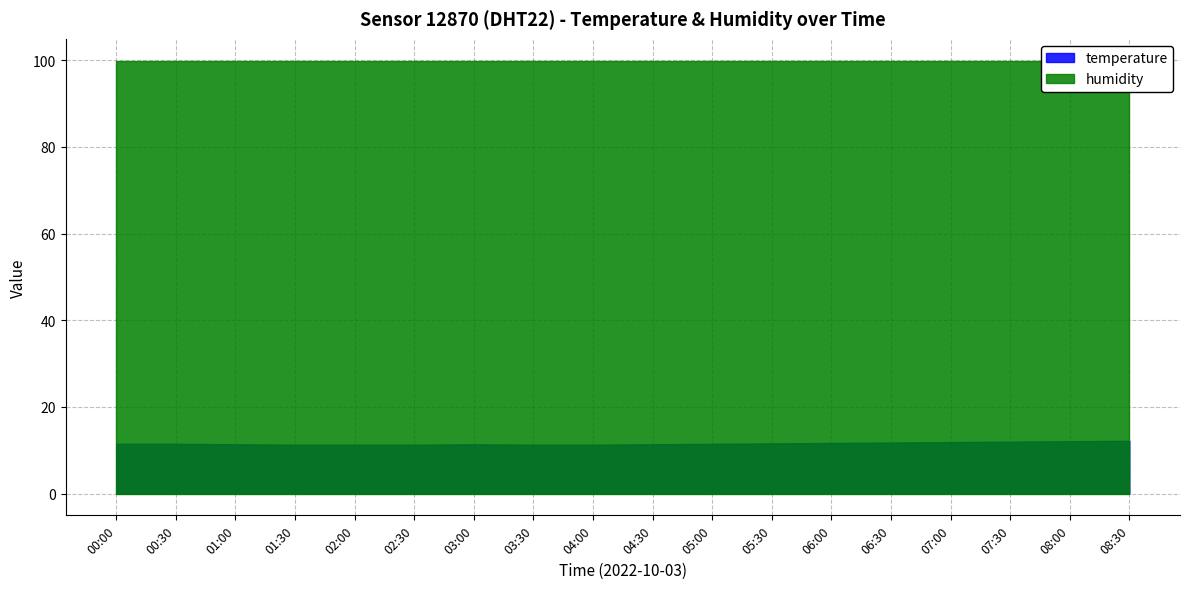

True or false: temperature and humidity cross at least once.

False